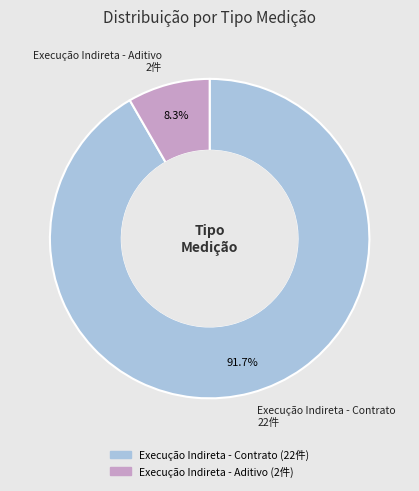

Rank the categories by value from highest to lowest.

Execução Indireta - Contrato, Execução Indireta - Aditivo